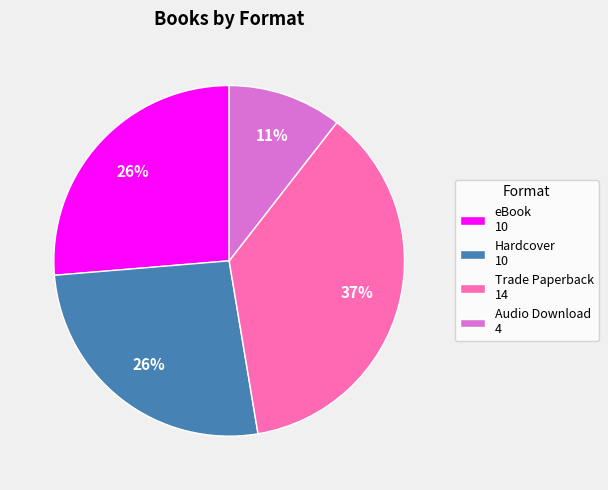

What percentage is the Audio Download 4 slice, to the nearest percent?

11%